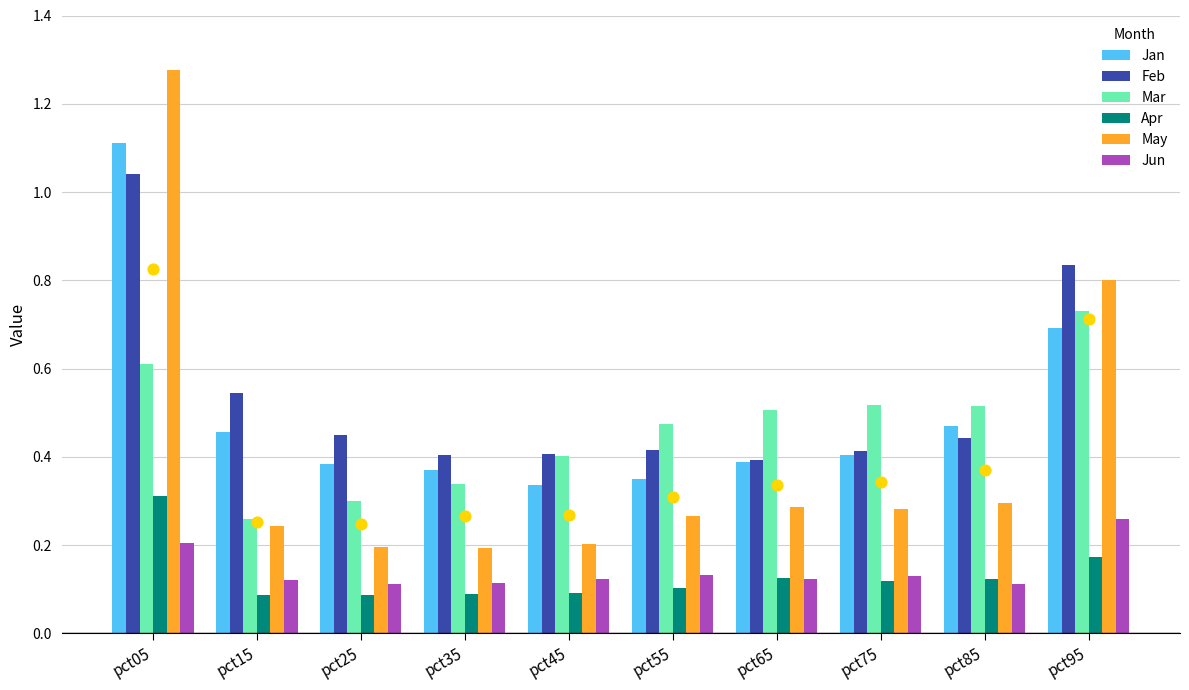

At which category is the sum across all series the highest?

pct05